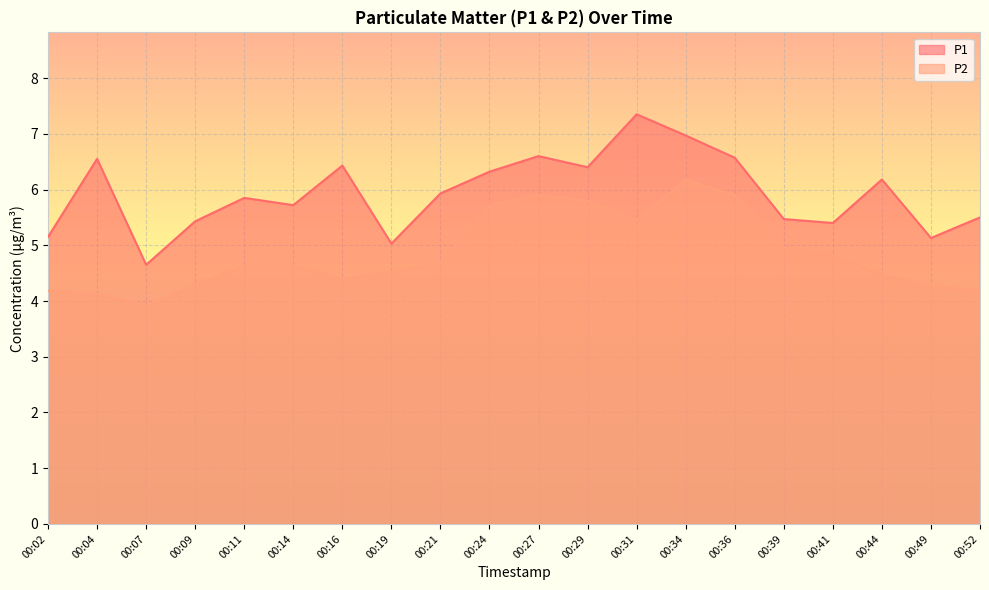

List the labels in order of P1 value, largest first.

00:31, 00:34, 00:27, 00:36, 00:04, 00:16, 00:29, 00:24, 00:44, 00:21, 00:11, 00:14, 00:52, 00:39, 00:09, 00:41, 00:02, 00:49, 00:19, 00:07